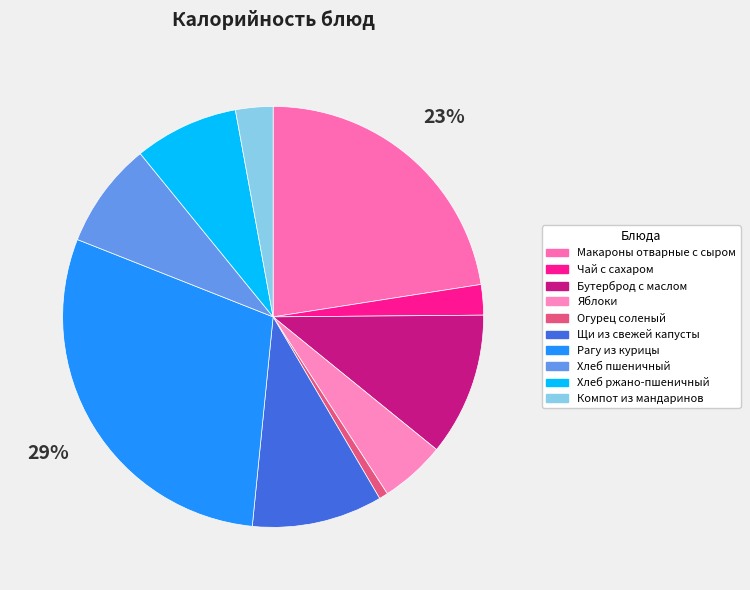

True or false: Яблоки accounts for 12% of the total.

False